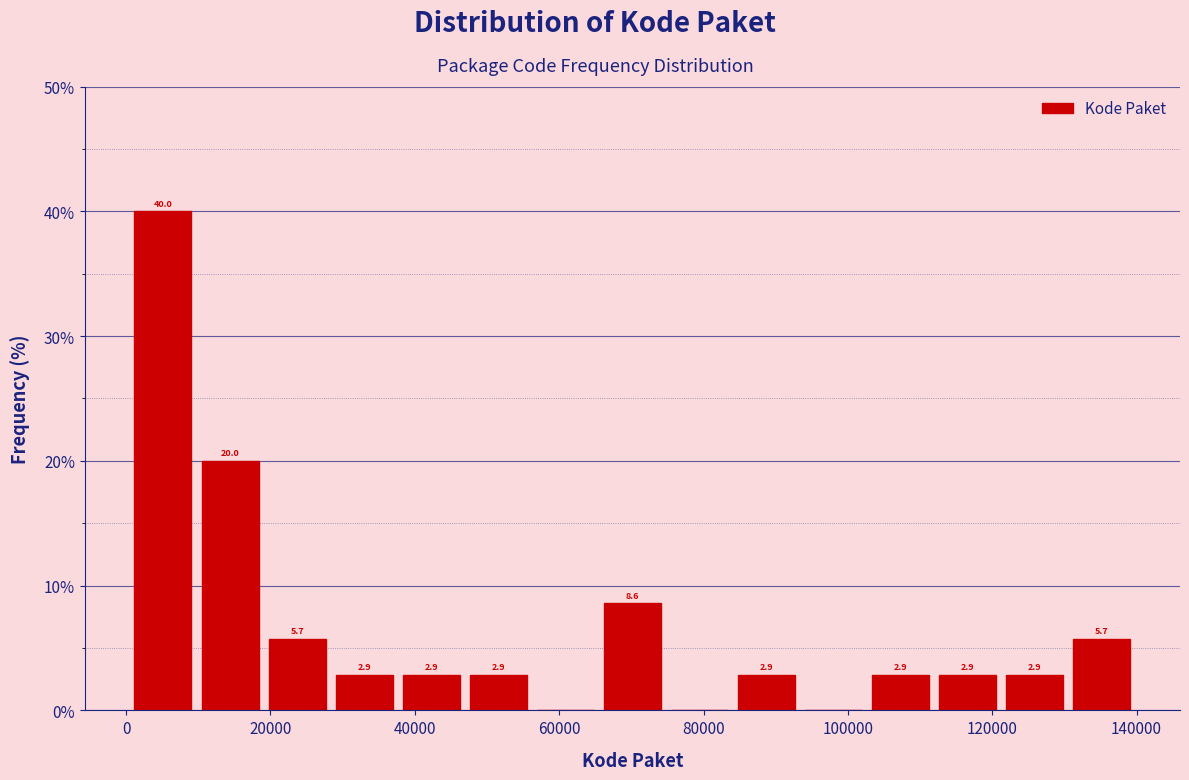

Which range on the x-axis has the tallest bar?

0 to 10000